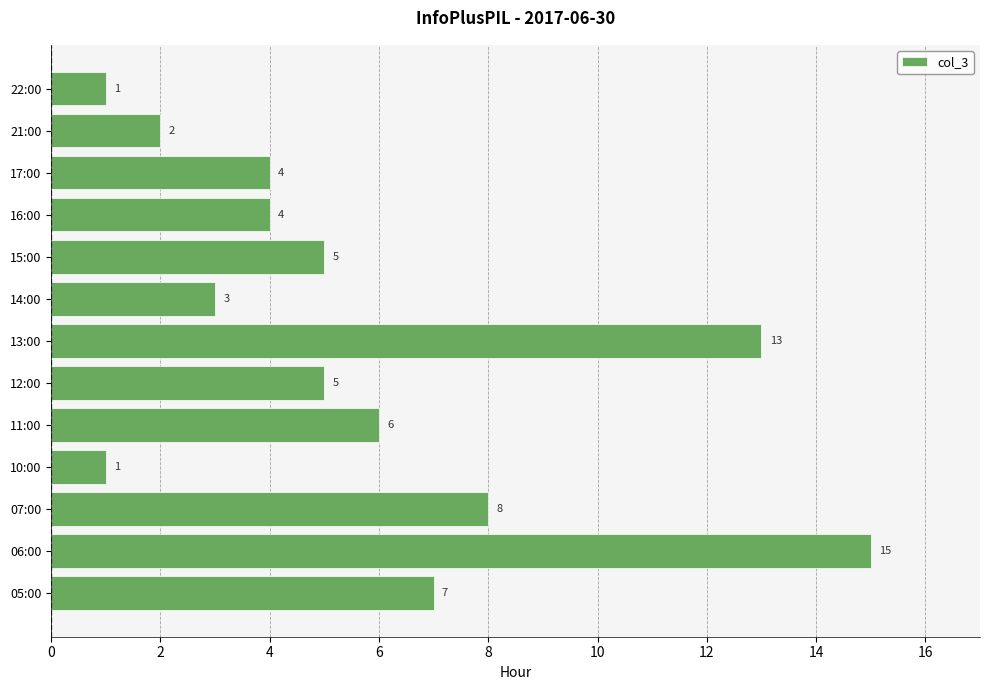

Which has a higher value, 13:00 or 21:00?

13:00